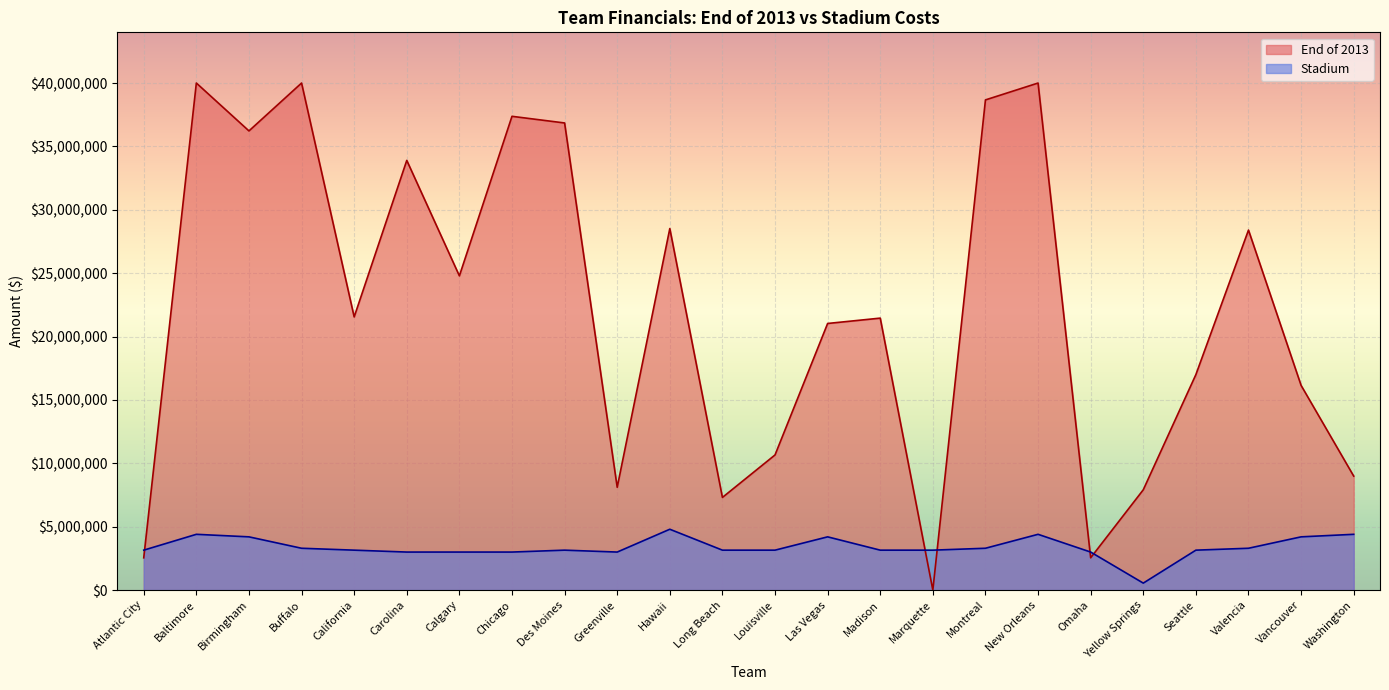

What are all the series names shown in the legend?

End of 2013, Stadium